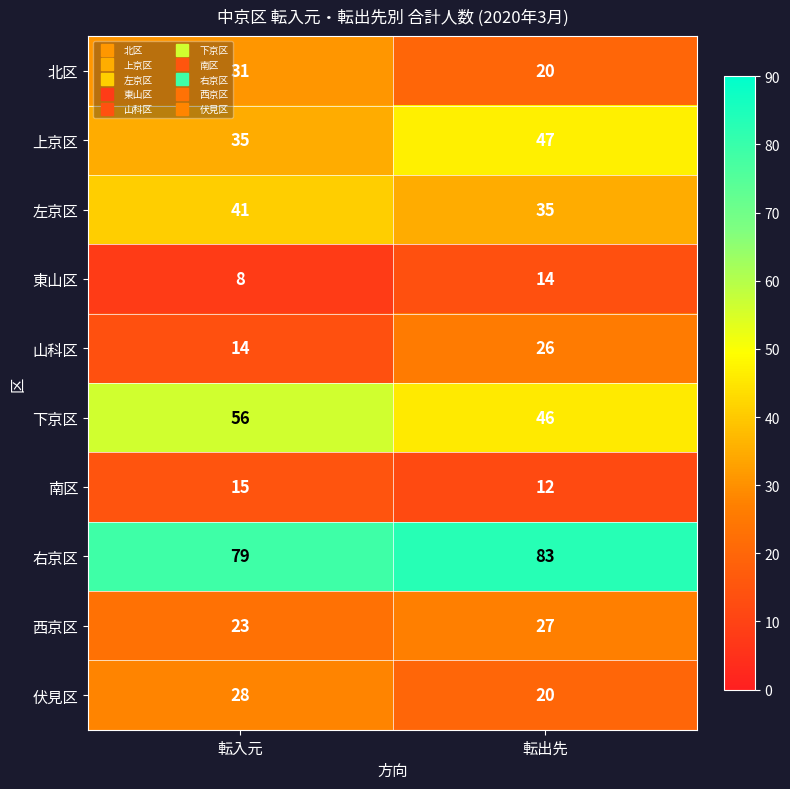

Reading left to right, what are all the values shown in this chart?

北区: 転入元=31	転出先=20
上京区: 転入元=35	転出先=47
左京区: 転入元=41	転出先=35
東山区: 転入元=8	転出先=14
山科区: 転入元=14	転出先=26
下京区: 転入元=56	転出先=46
南区: 転入元=15	転出先=12
右京区: 転入元=79	転出先=83
西京区: 転入元=23	転出先=27
伏見区: 転入元=28	転出先=20